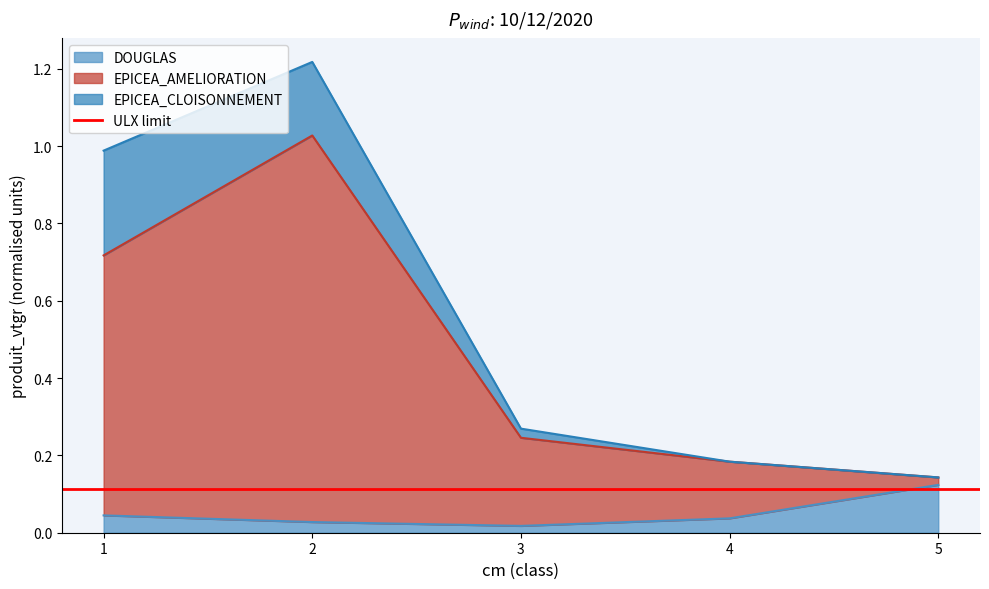

What is the difference between the maximum and minimum values in the EPICEA_AMELIORATION series?

0.9